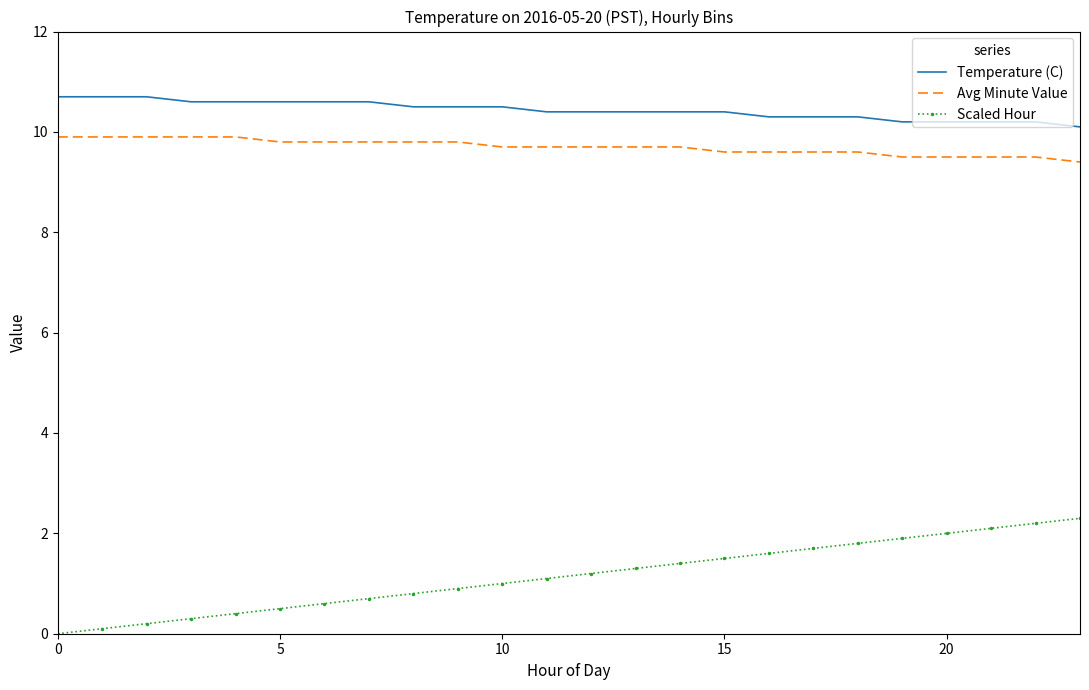

Which series has the largest total across all categories?

Temperature (C)